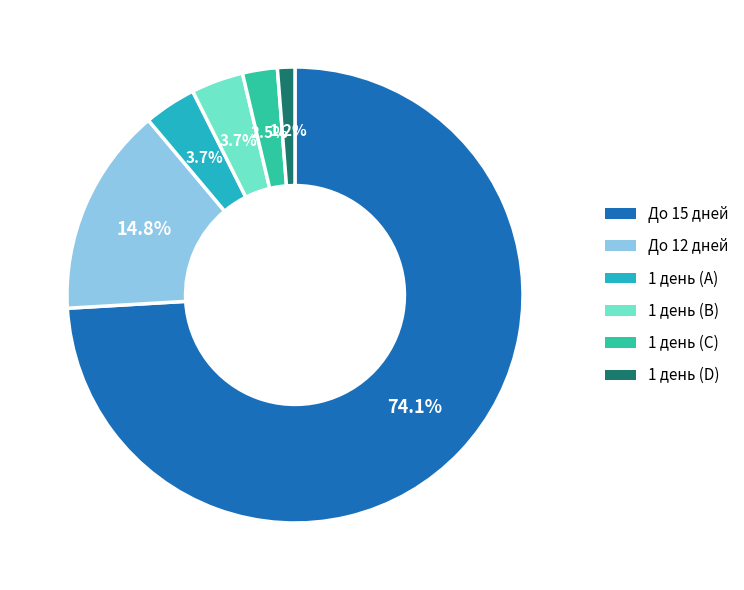

Which category has the biggest portion of the pie?

До 15 дней